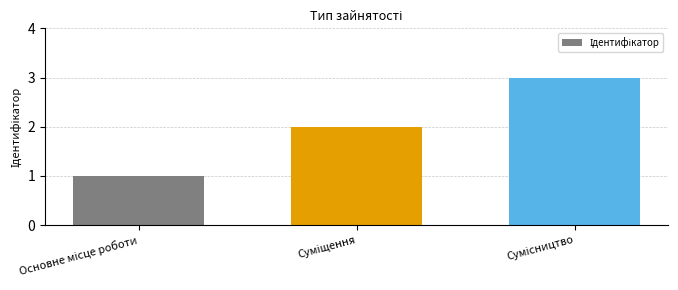

What is the greatest value displayed?

3